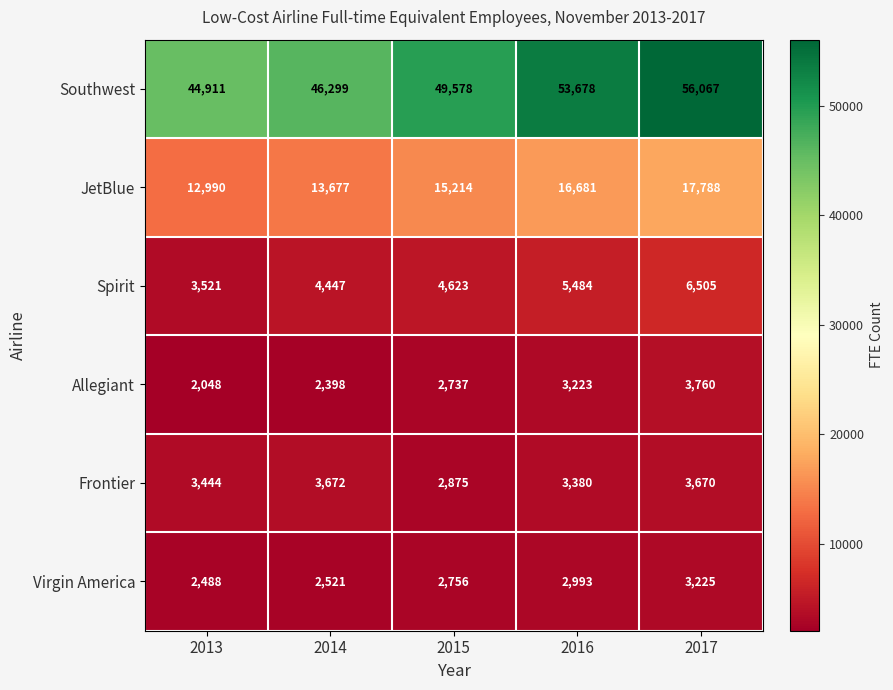

The Spirit series shows 7863 at 2014. True or false?

False